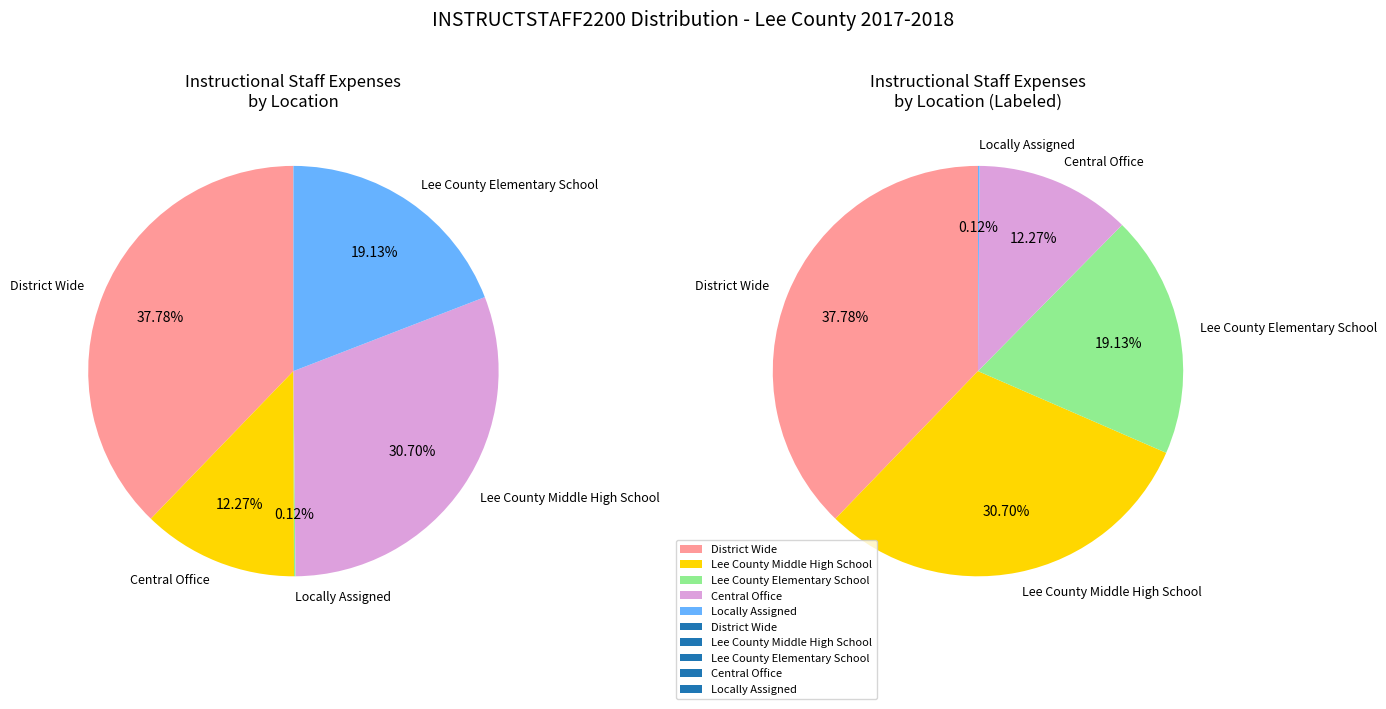

To the nearest percent, what is the combined percentage of Locally Assigned and Lee County Middle High School?

31%